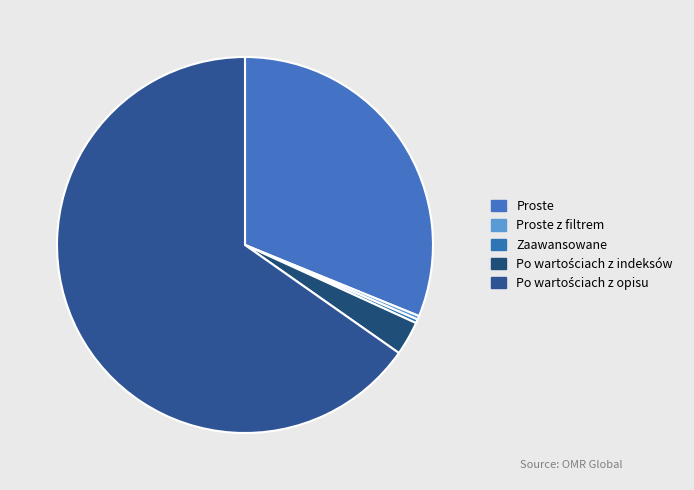

How many segments does this pie chart have?

5